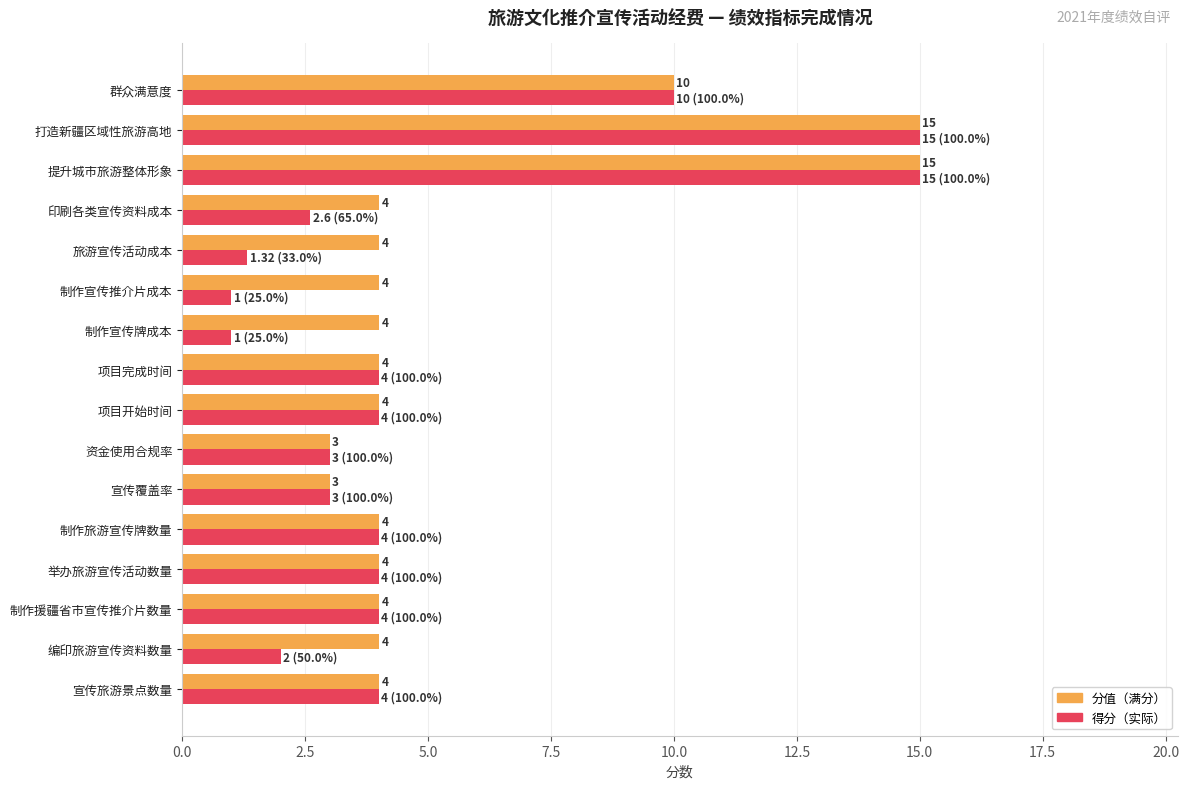

What is the total value across all series at 资金使用合规率?

6.0